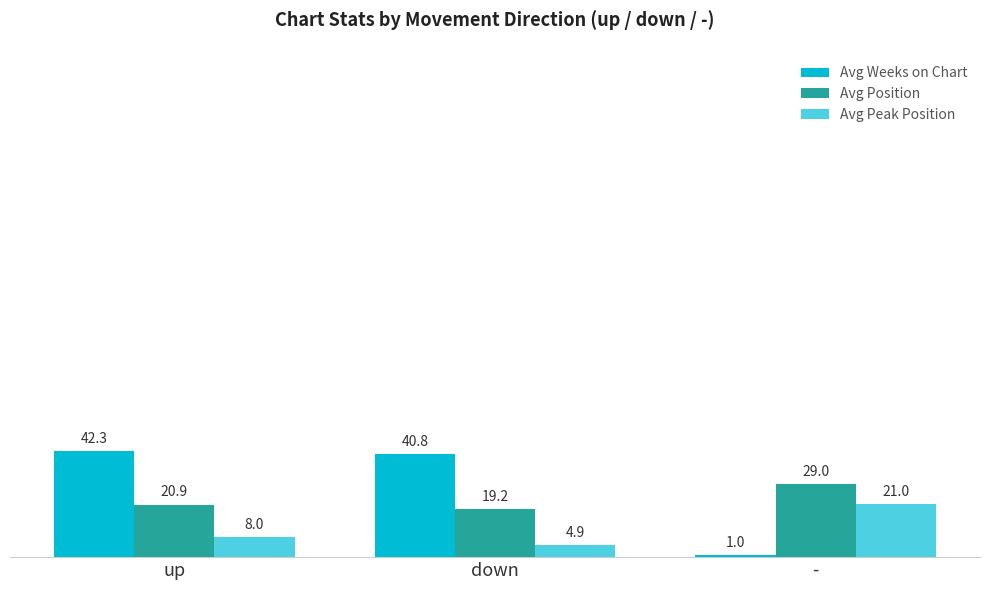

Are the bars horizontal?

No